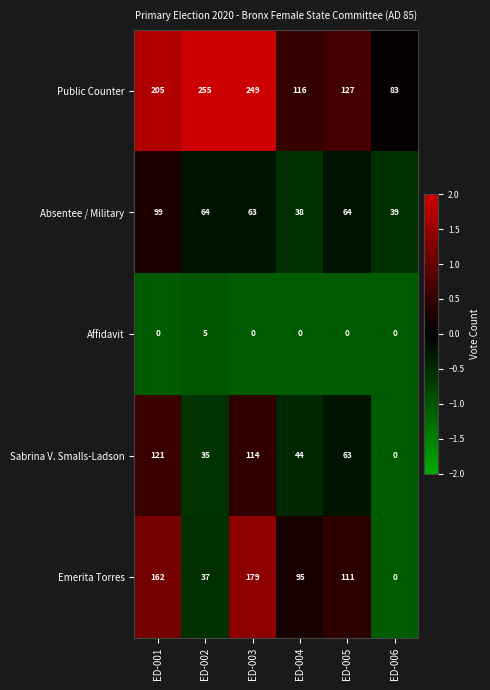

What is the difference between the Emerita Torres values at ED-002 and ED-006?

37